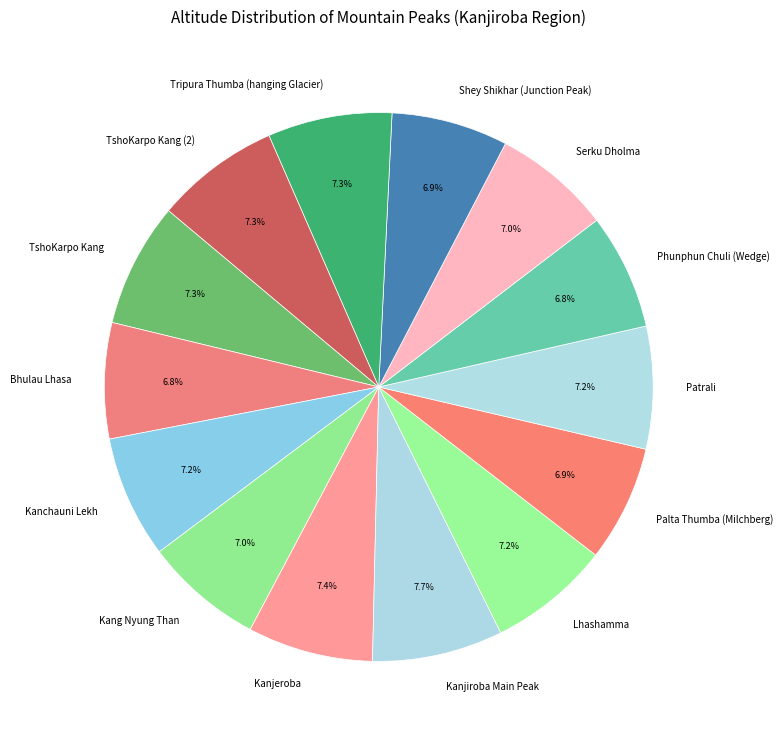

Which has a higher value, TshoKarpo Kang or Bhulau Lhasa?

TshoKarpo Kang